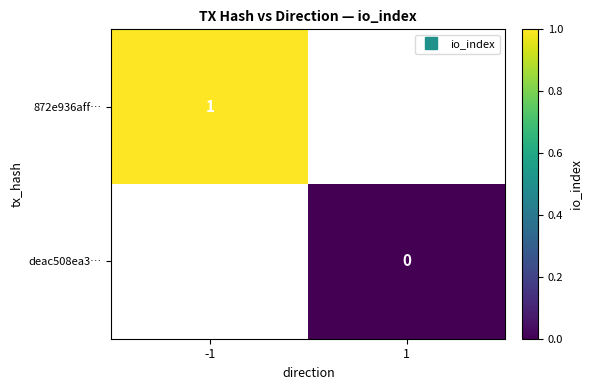

What is the approximate value of 872e936aff… at -1?

1.0